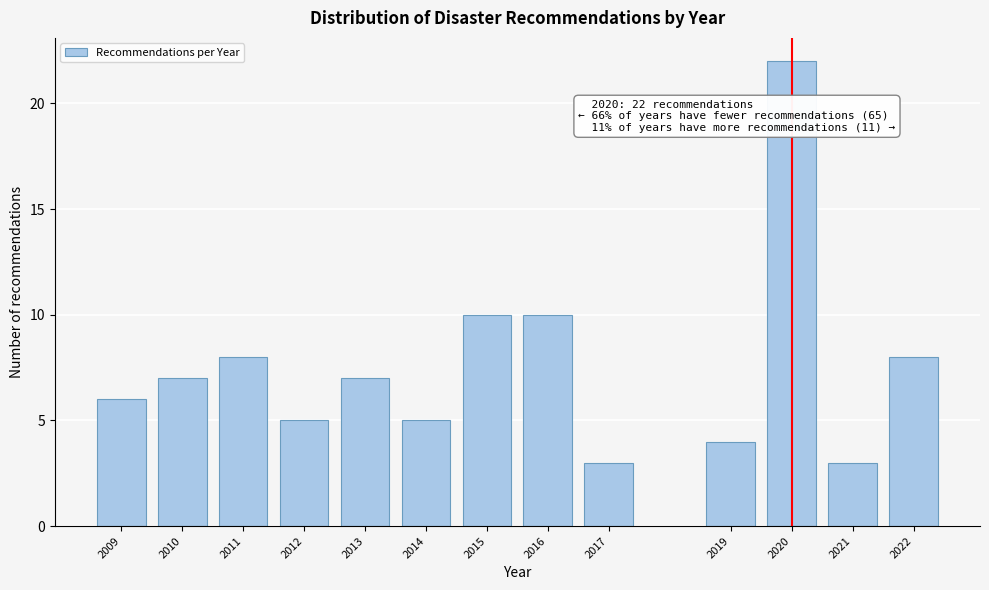

Reading right to left, what are all the values shown in this chart?

2022=8	2021=3	2020=22	2019=4	2017=3	2016=10	2015=10	2014=5	2013=7	2012=5	2011=8	2010=7	2009=6